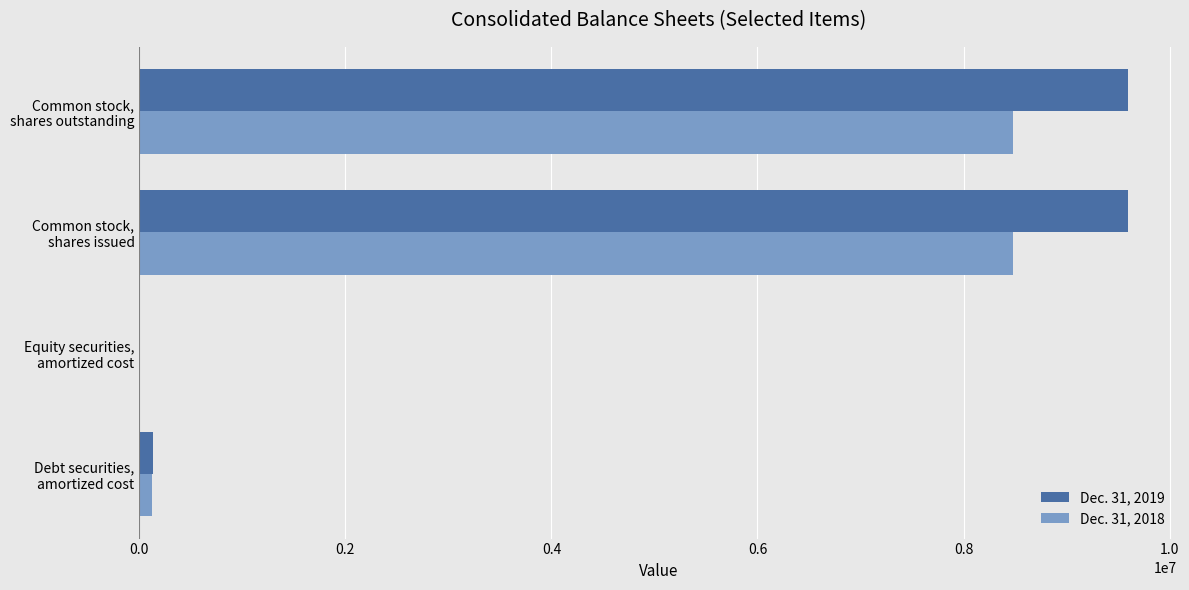

What is the greatest value displayed?

9592861